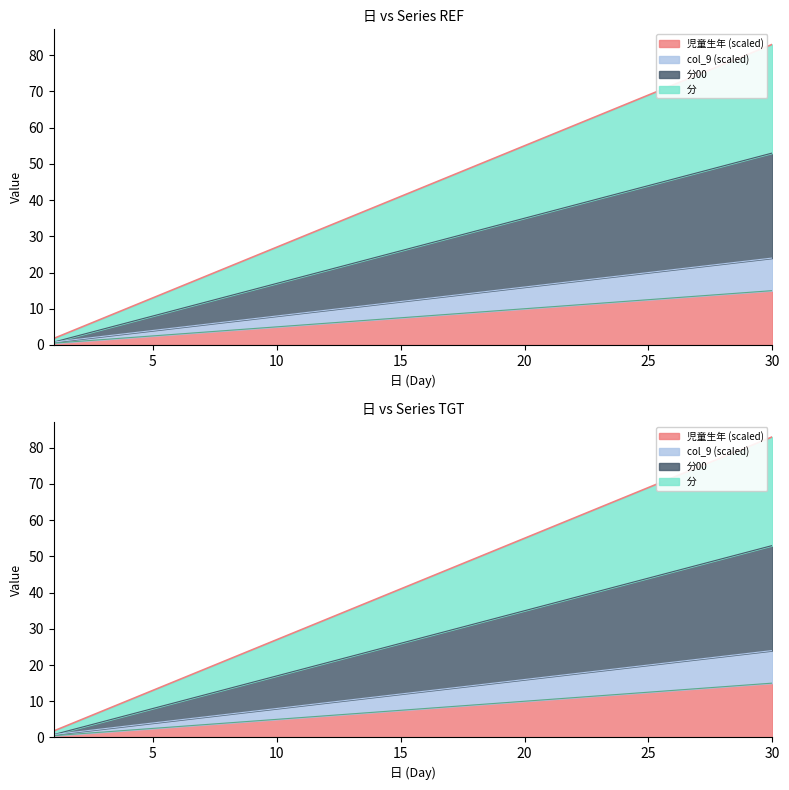

True or false: 分00 and 児童生年 cross at least once.

False